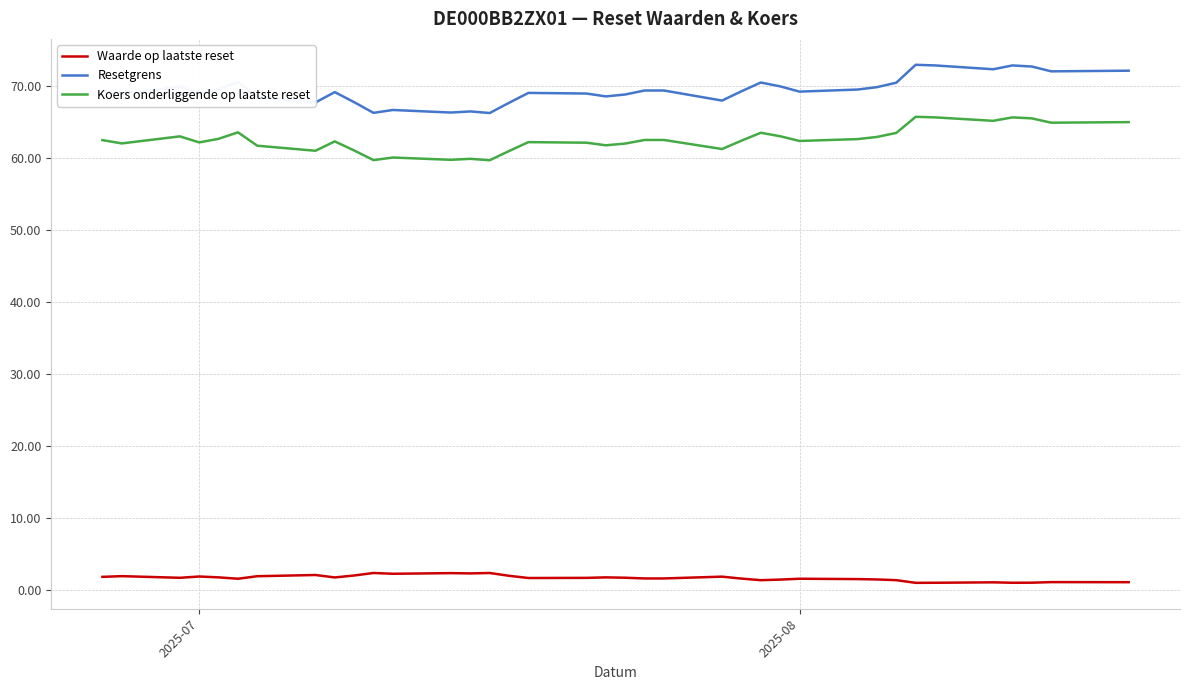

What is the highest value of the Waarde op laatste reset series?

2.3